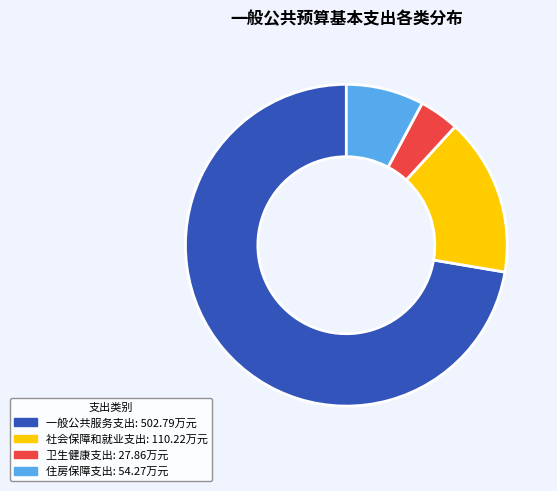

Is it true that 卫生健康支出 is 4% of the pie?

True